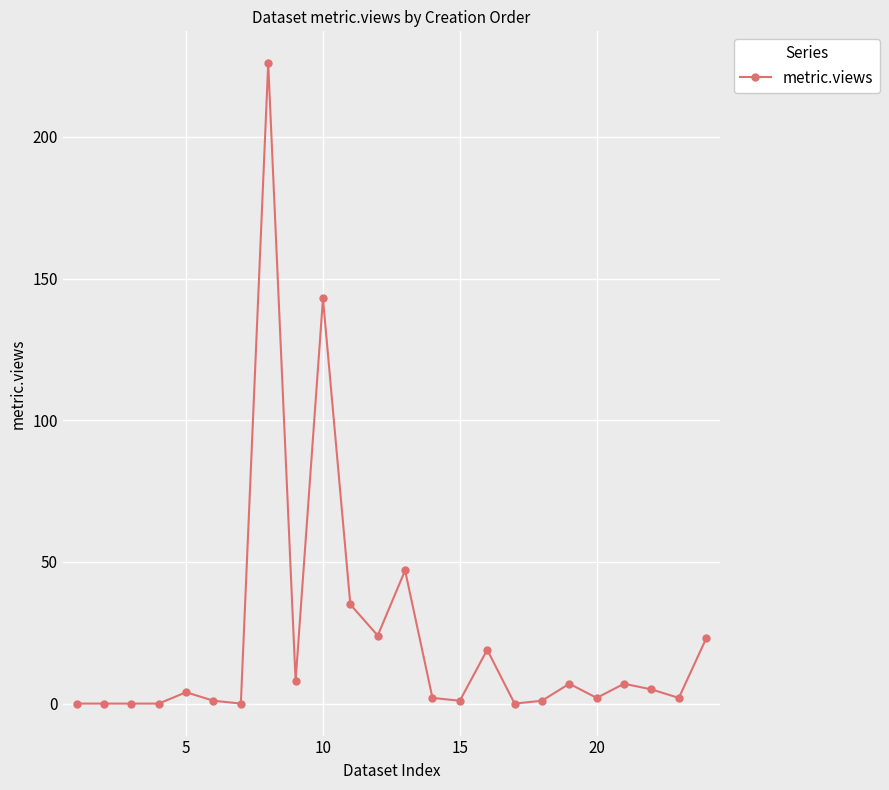

What is the value of the 11th point from the left?

35